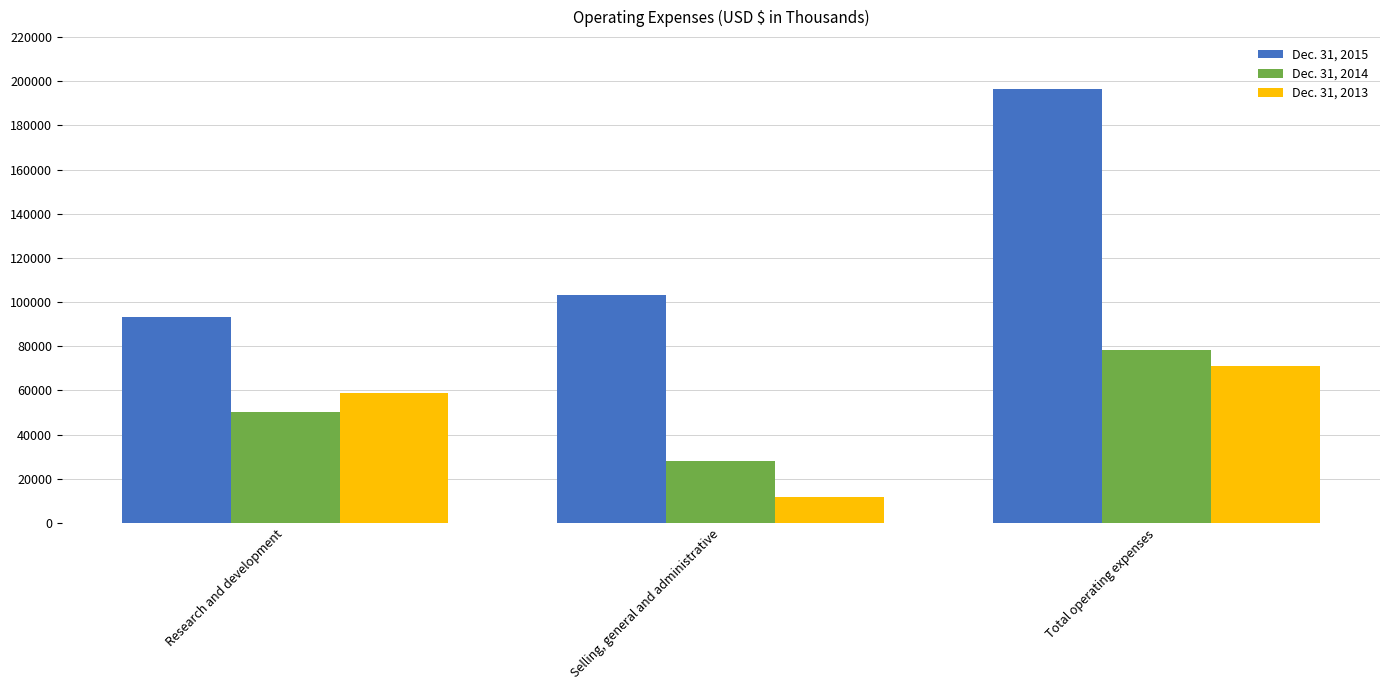

What is the sum of the Dec. 31, 2013 values at Research and development and Total operating expenses?

129882